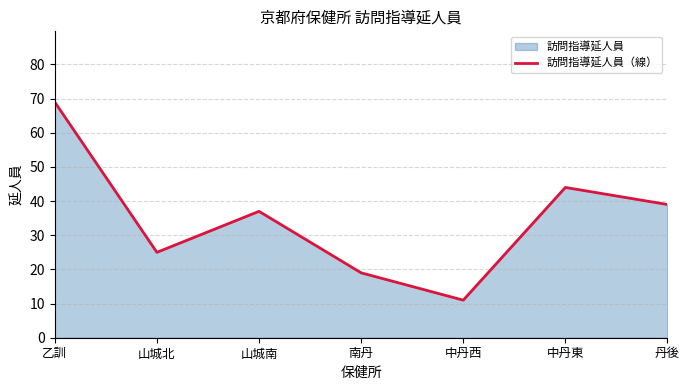

Reading right to left, transcribe all the data shown in this chart.

39	44	11	19	37	25	69